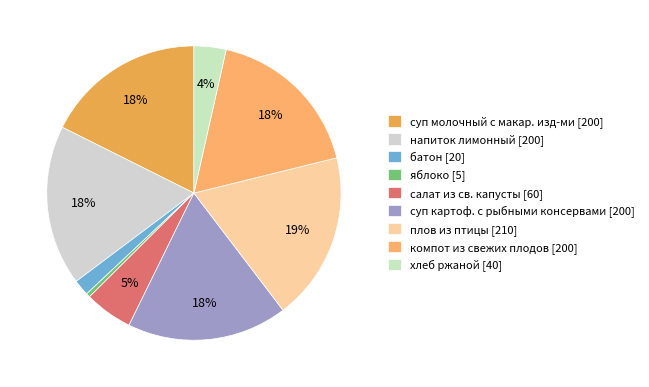

How many segments does this pie chart have?

9